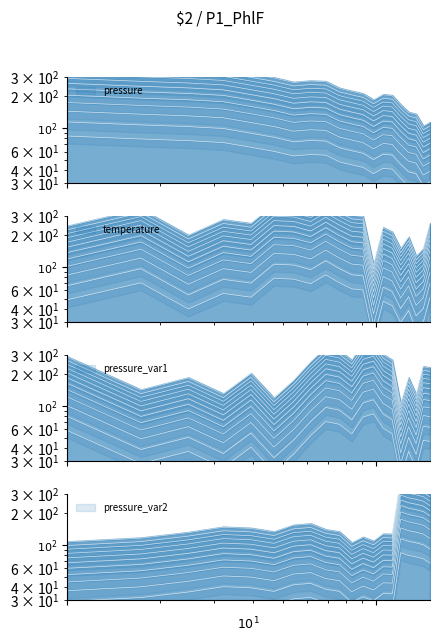

At how many categories does at least one series exceed 101?

17